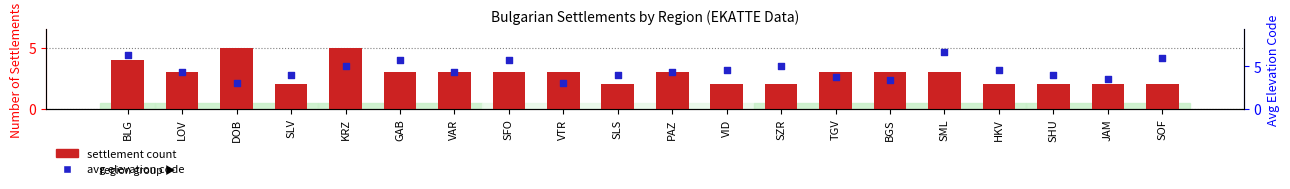

Which series contains the highest Y value?

avg elevation code